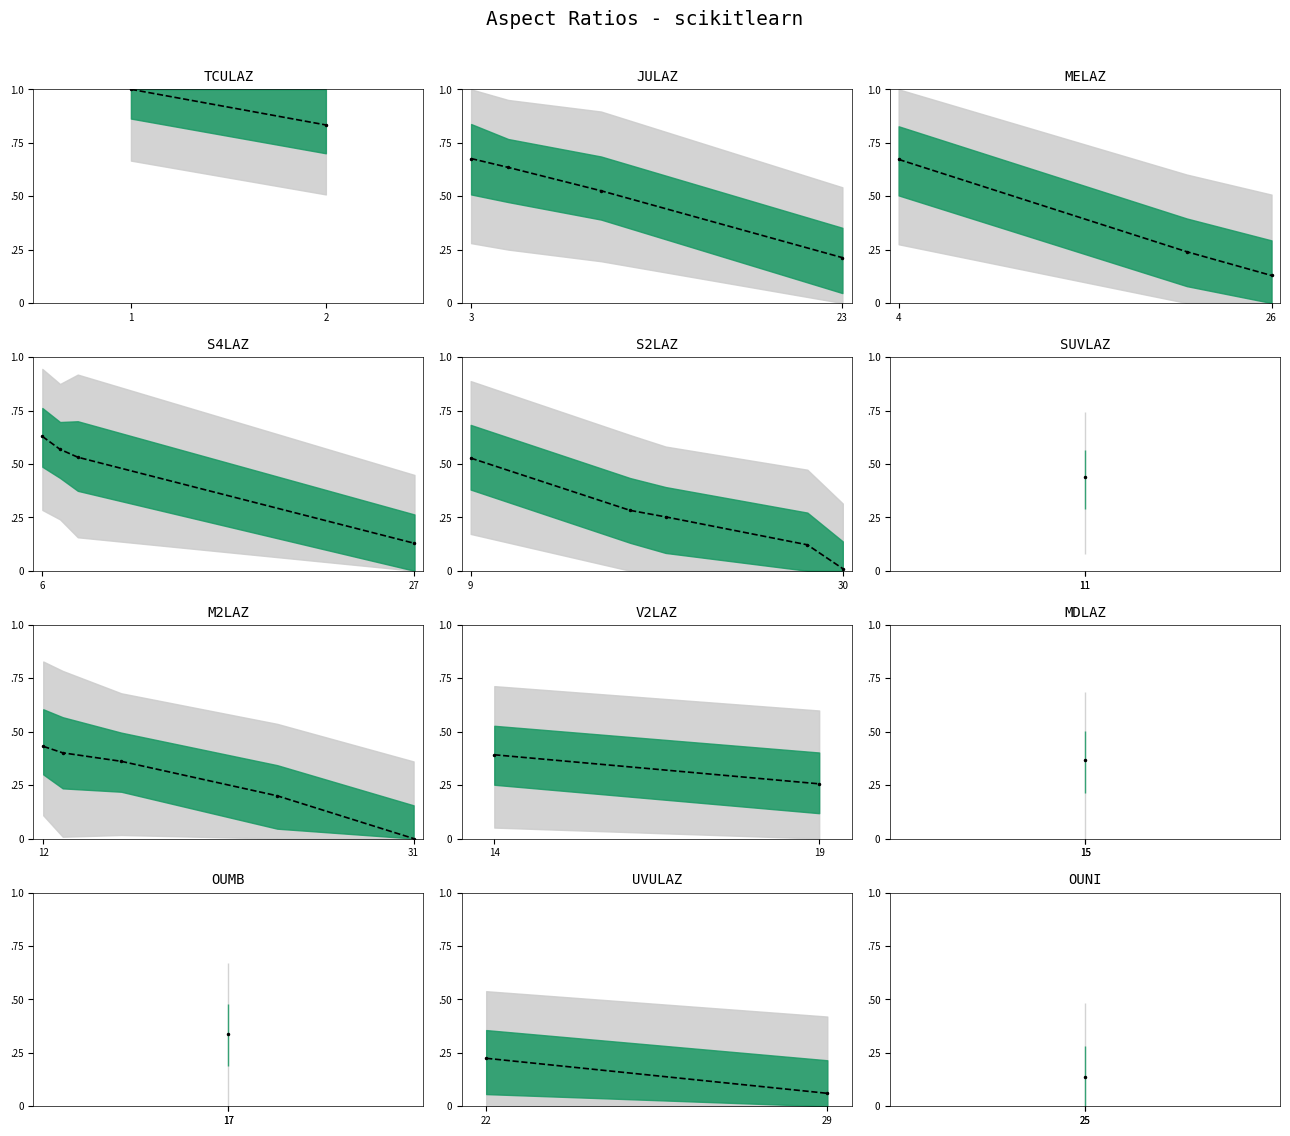

How many lines are shown in the chart?

1